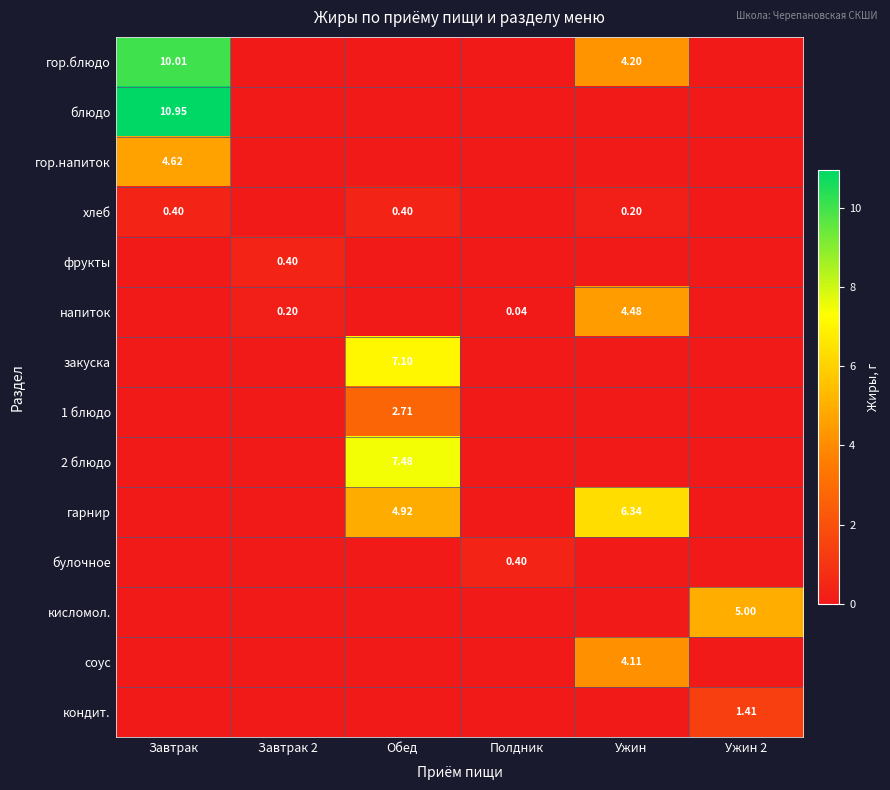

Which series has the widest spread of values?

блюдо